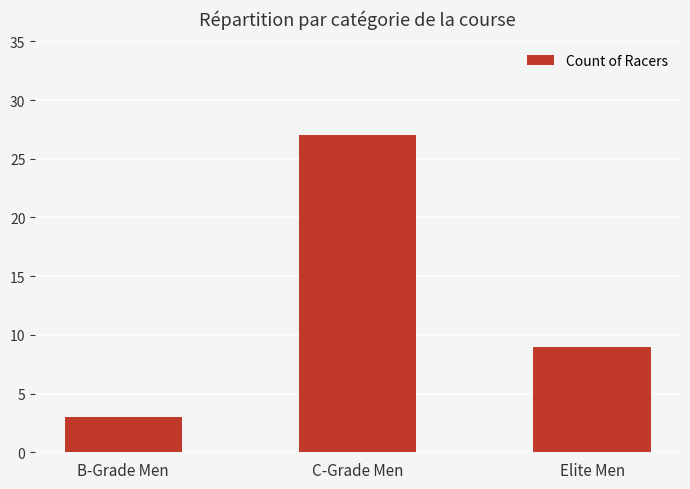

What is the sum of the values at C-Grade Men and Elite Men?

36